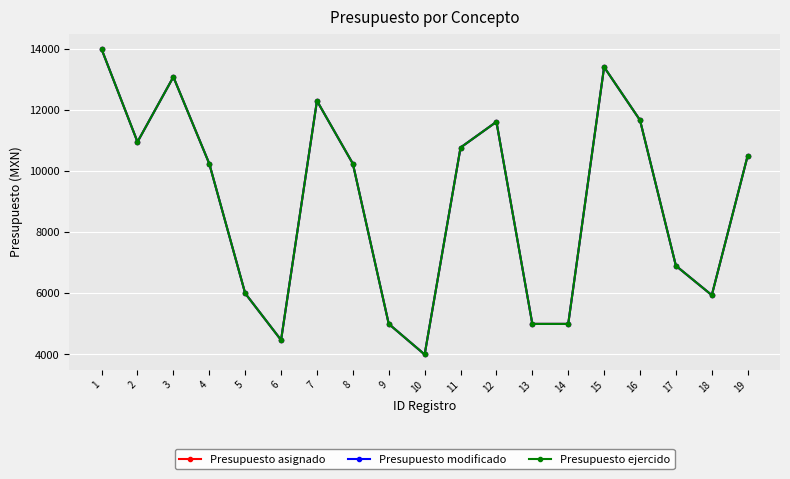

At which label does Presupuesto asignado reach its minimum?

10